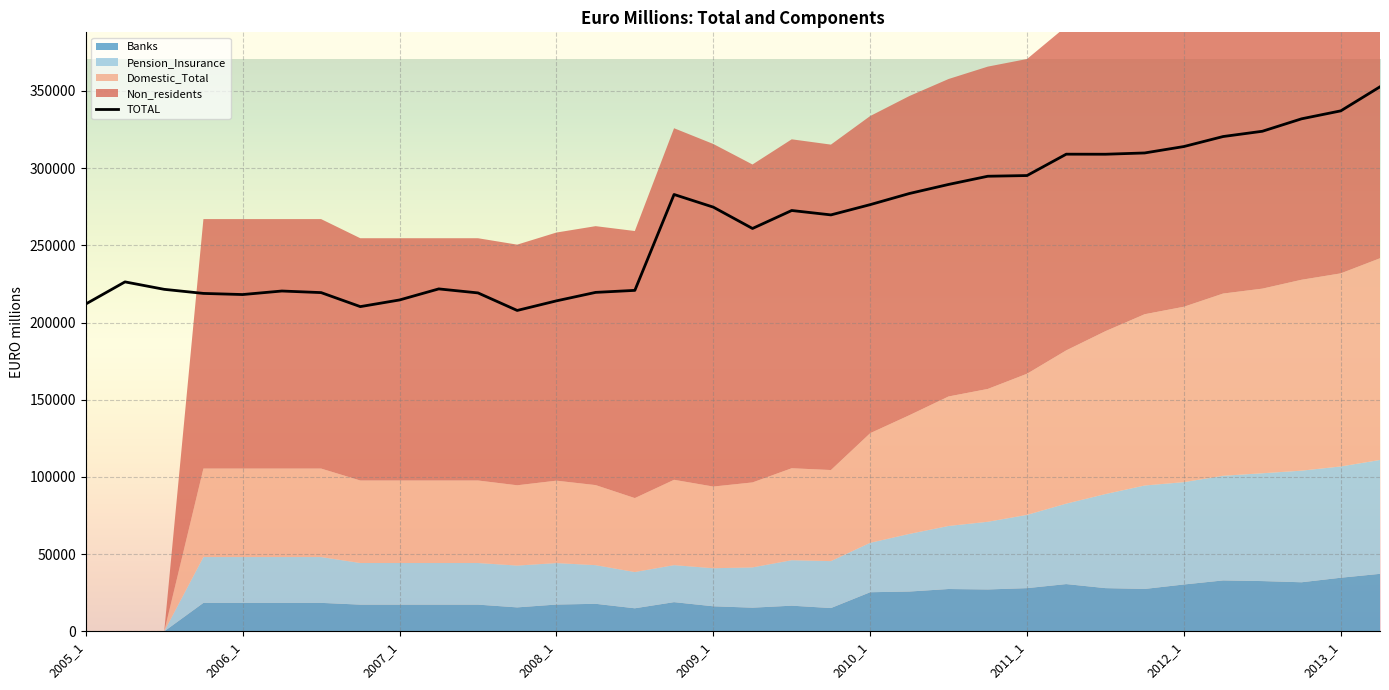

What is the lowest value of the TOTAL series?

207838